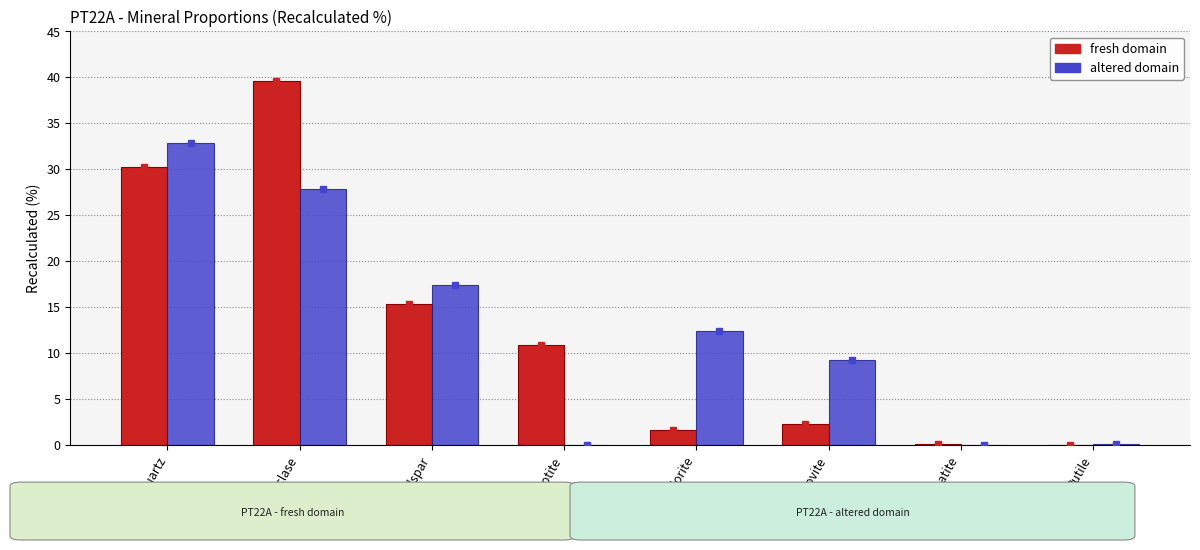

What is the maximum value shown in the chart?

39.6